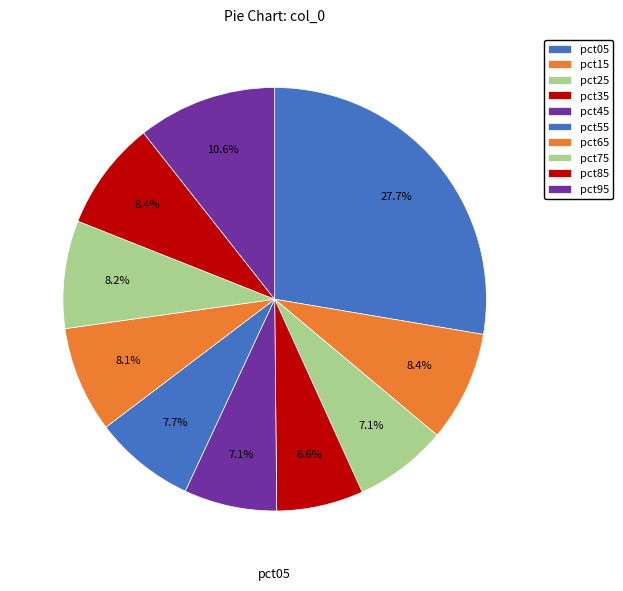

To the nearest percent, what is the difference between the pct65 and pct95 slice percentages?

3%